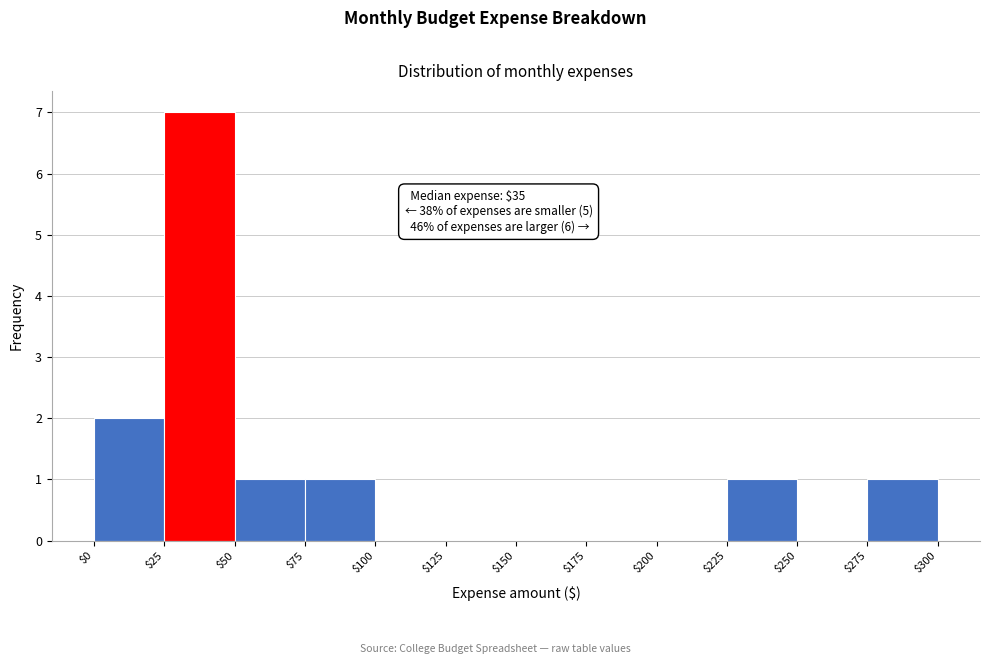

Over which range of the x-axis is the bar tallest?

$25 to $50